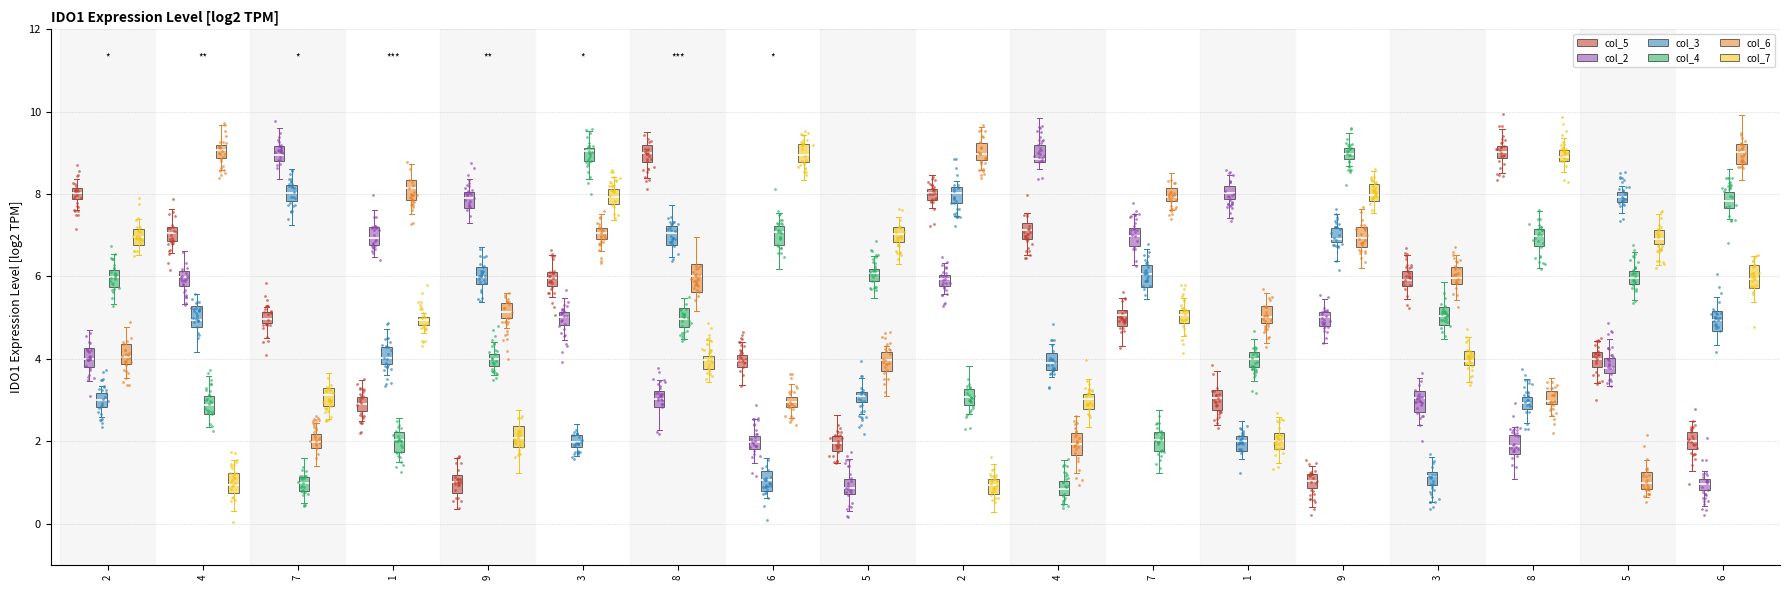

What are all the series names shown in the legend?

col_5, col_2, col_3, col_4, col_6, col_7